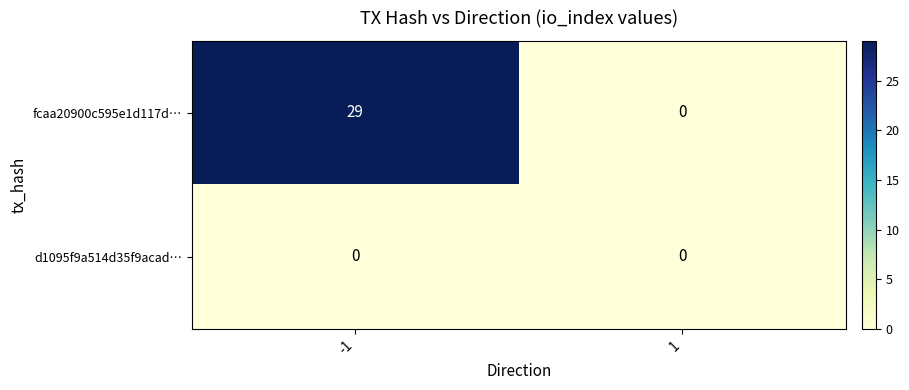

True or false: fcaa20900c595e1d117d… has a value of 29 at -1.

True